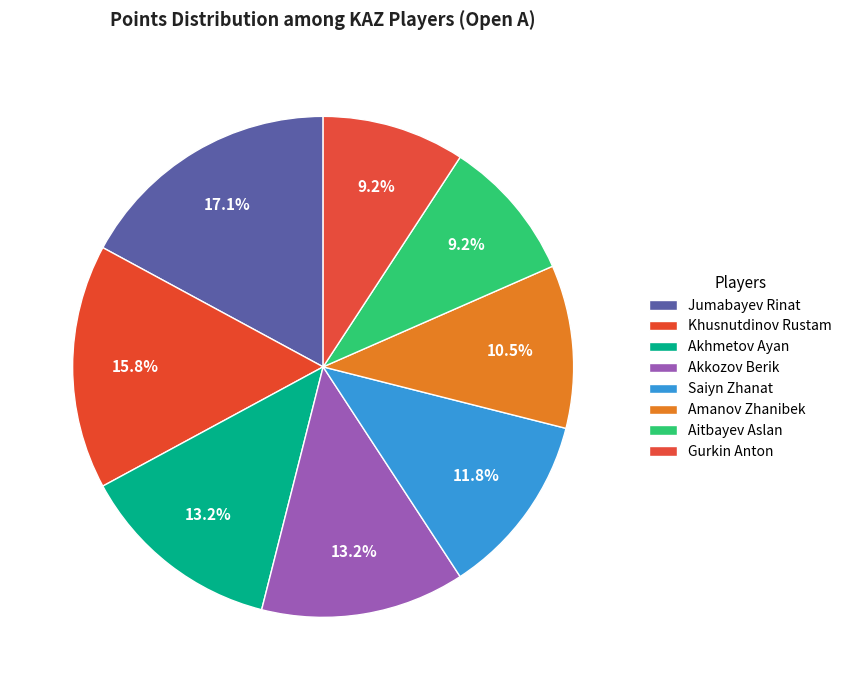

Between Jumabayev Rinat and Amanov Zhanibek, which is larger?

Jumabayev Rinat